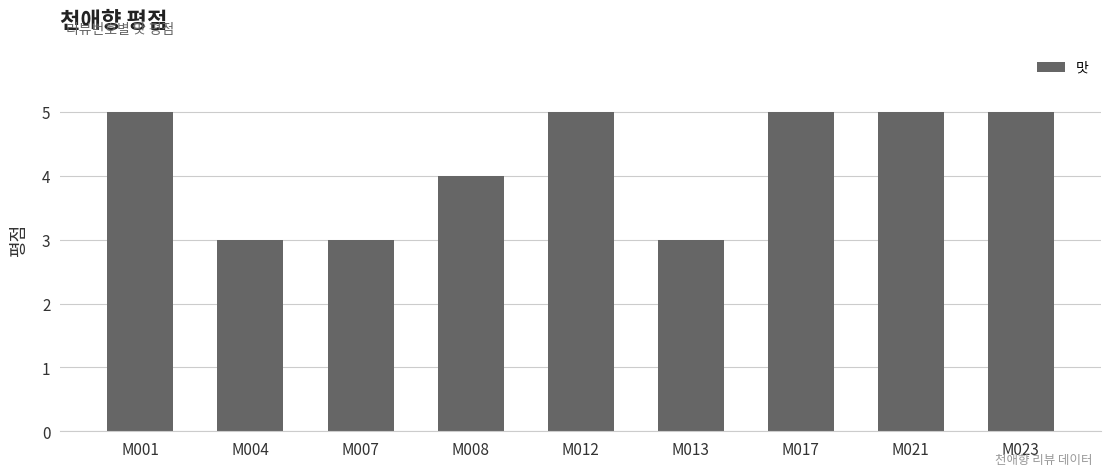

The chart shows a value of 5 at M021. True or false?

True